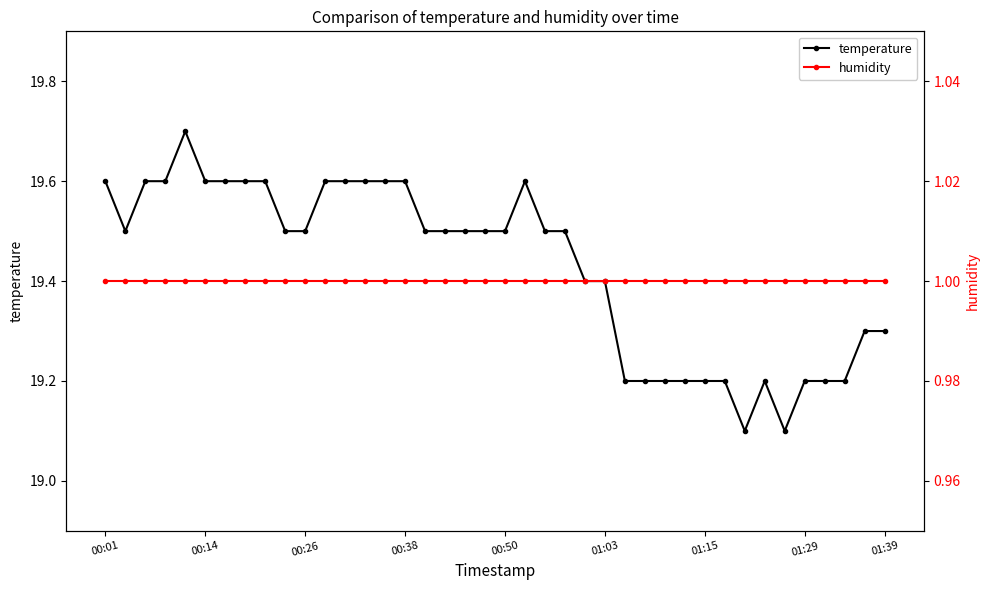

What are all the series names shown in the legend?

temperature, humidity